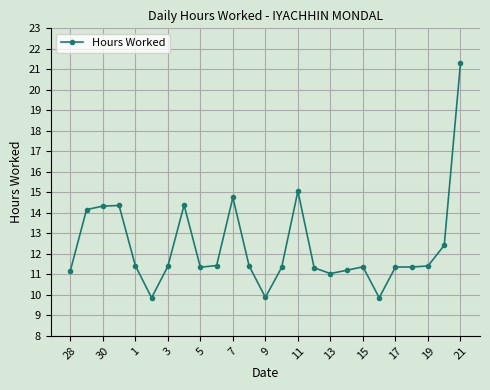

What is the value of the 7th point from the left?

11.4